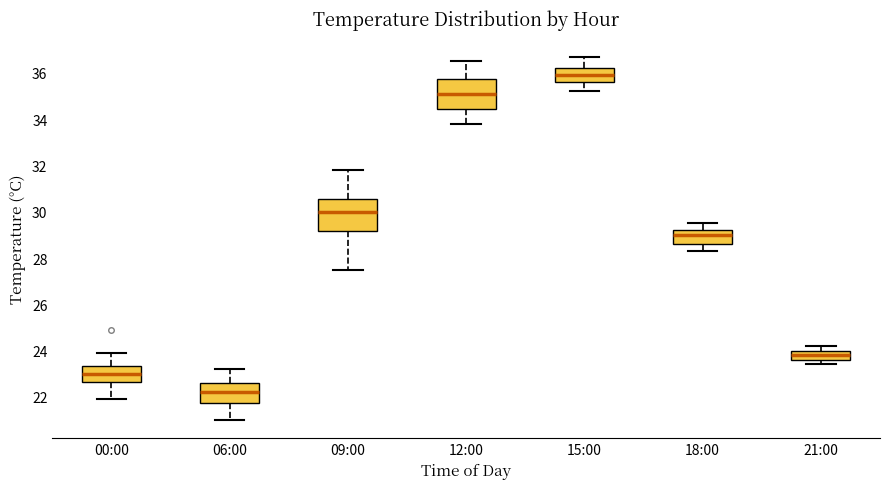

Where does the lower whisker of the box for 12:00 end on the y-axis? The values are not printed on the chart, so give them approximately, as read against the axis.

33.8